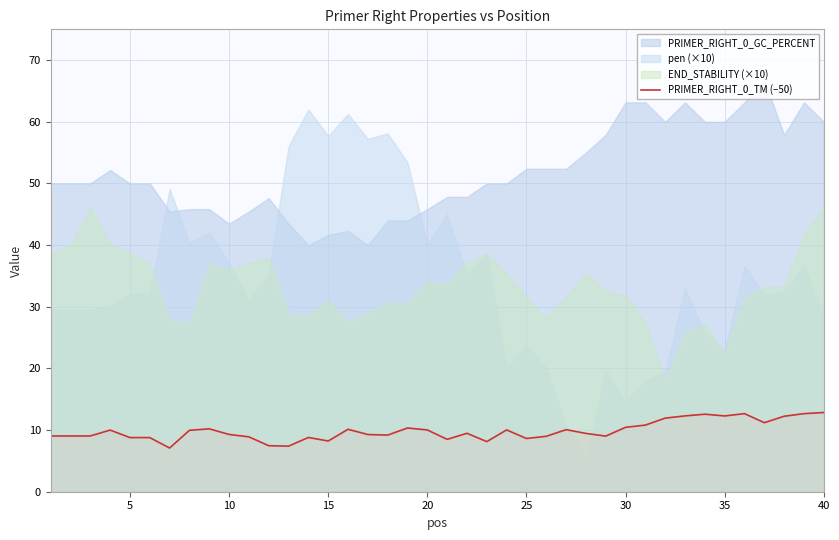

The value of PRIMER_RIGHT_0_TM (−50) at 5 is 4.5. True or false?

False